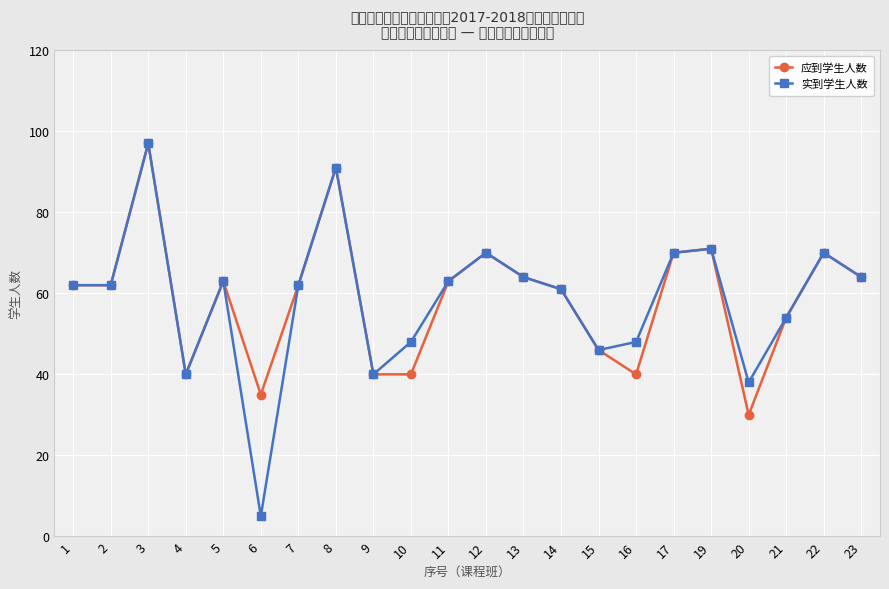

What is the sum of all 实到学生人数 values?

1289